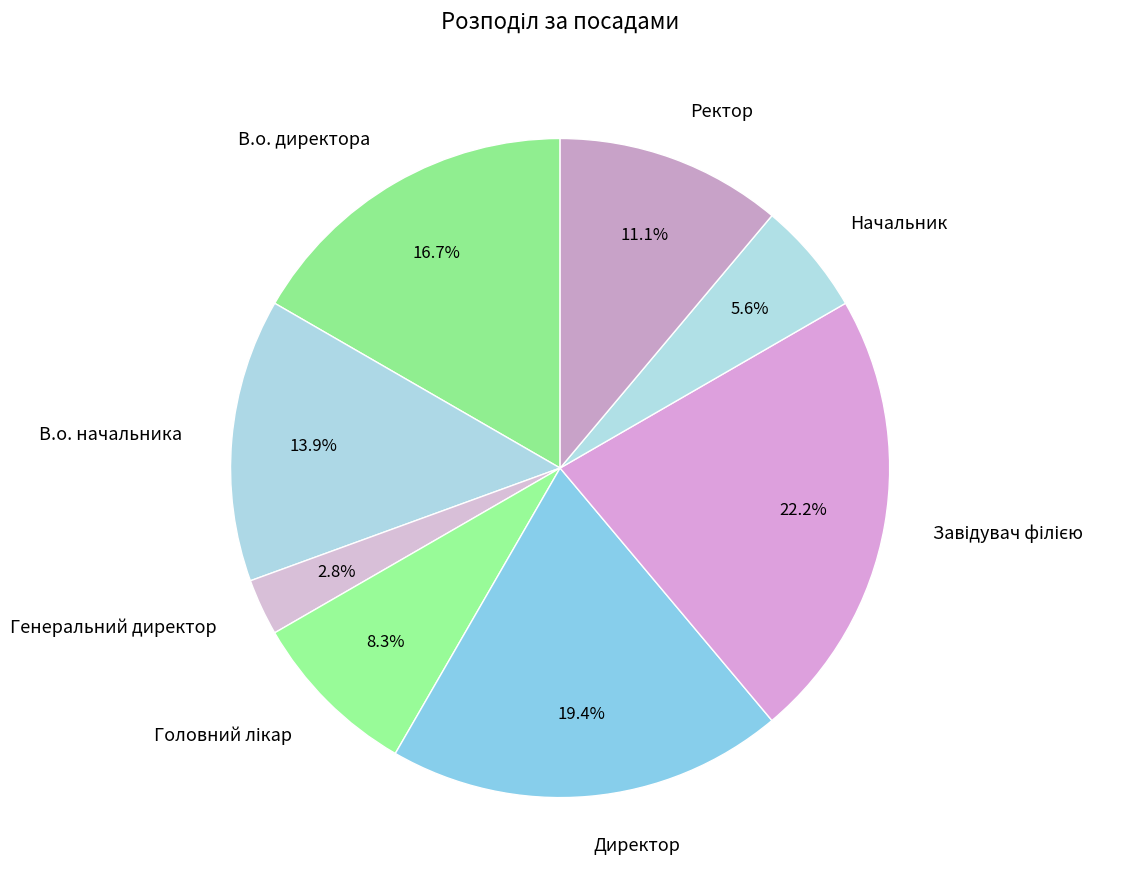

To the nearest percent, what is the average slice percentage?

12%